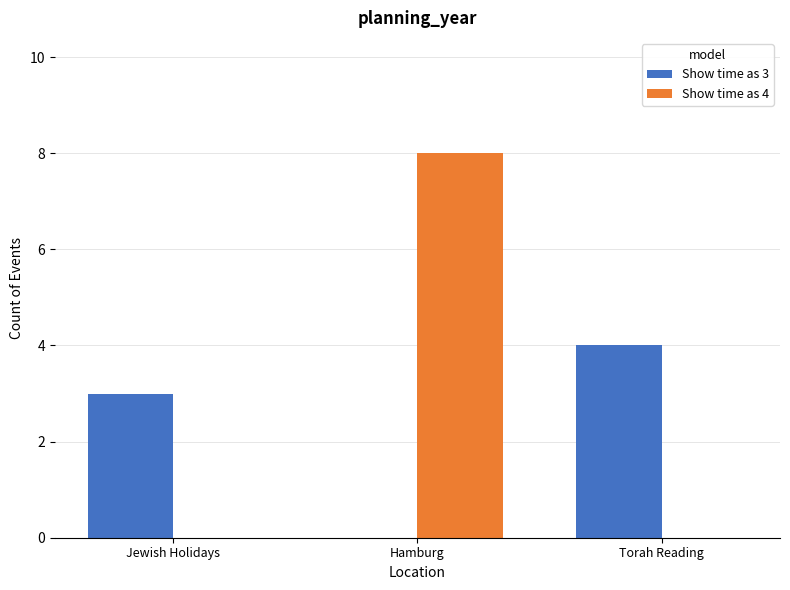

Reading left to right, what are all the values shown in this chart?

Show time as 3: Jewish Holidays=3	Hamburg=0	Torah Reading=4
Show time as 4: Jewish Holidays=0	Hamburg=8	Torah Reading=0